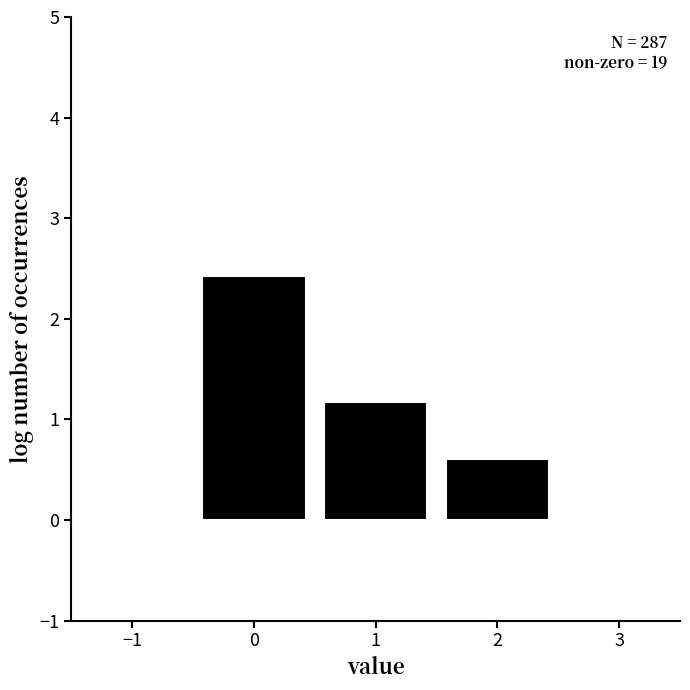

Reading left to right, transcribe all the data shown in this chart.

0=2.4	1=1.2	2=0.6